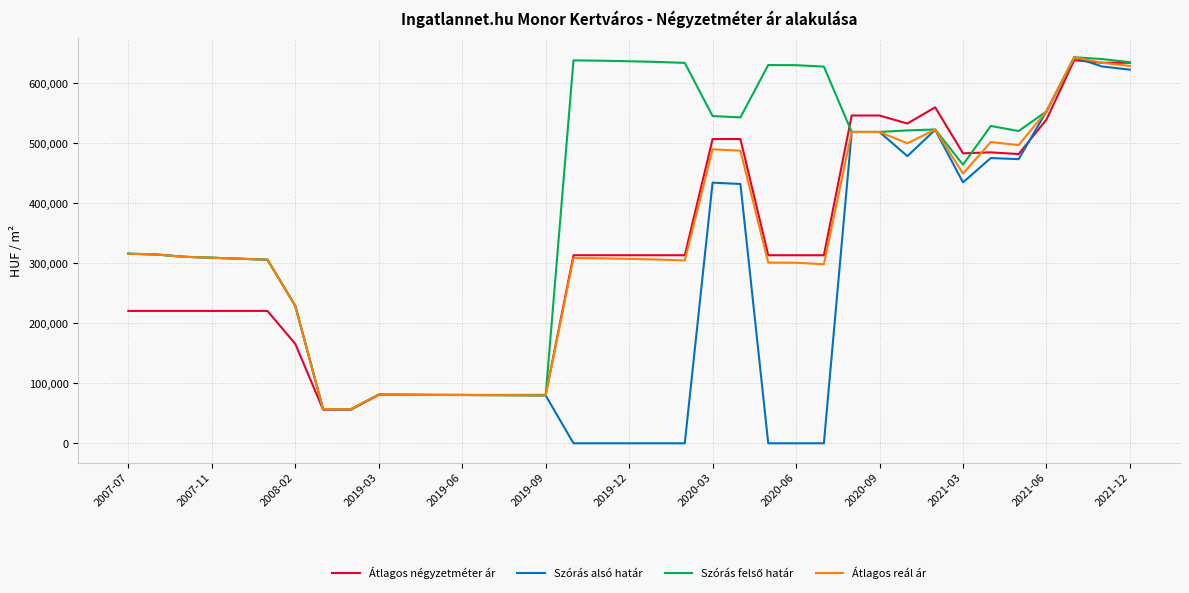

What is the highest value of the Szórás alsó határ series?

643688